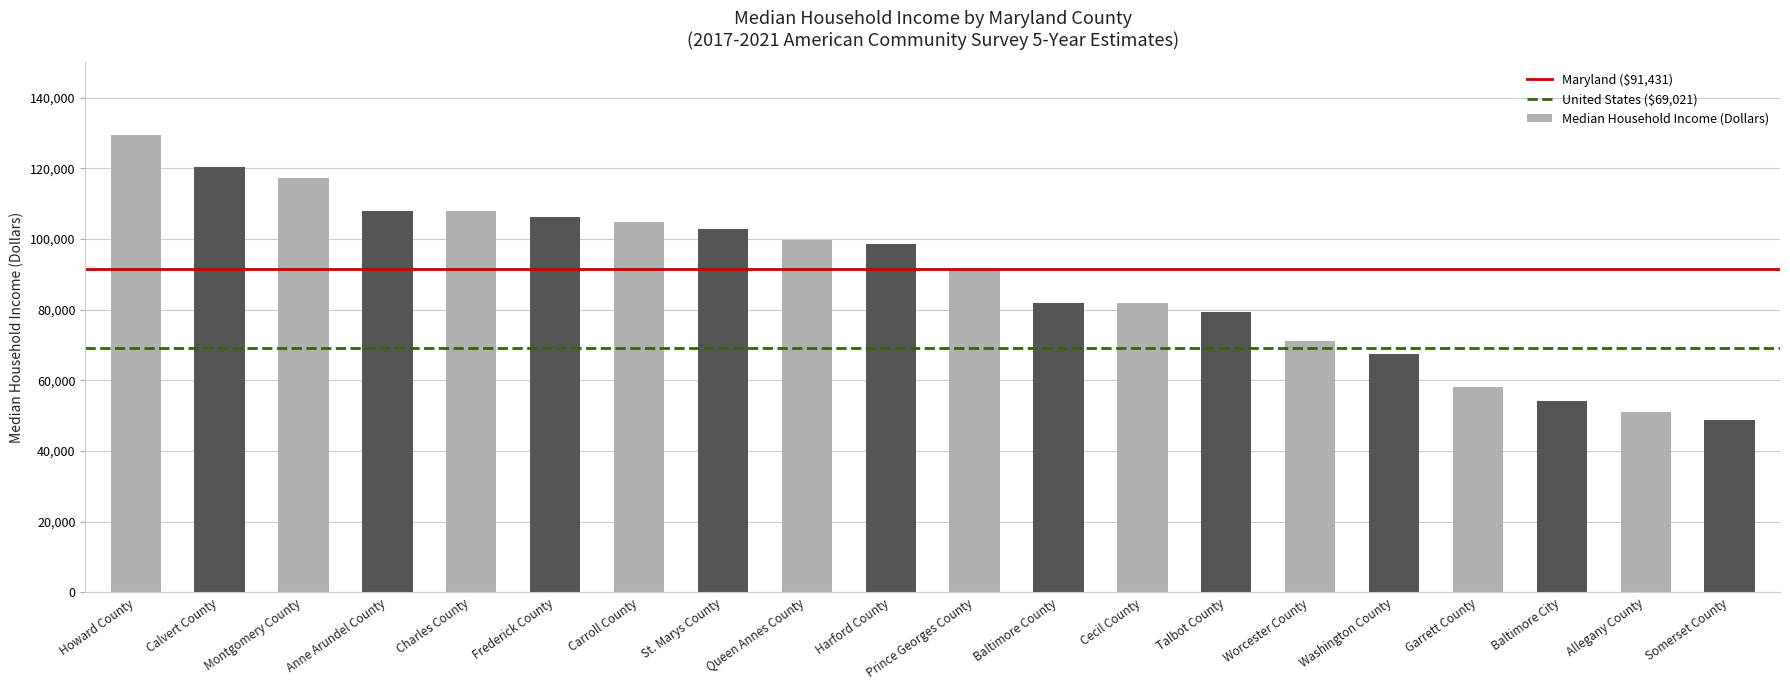

True or false: the data shows 51567 at Queen Annes County.

False